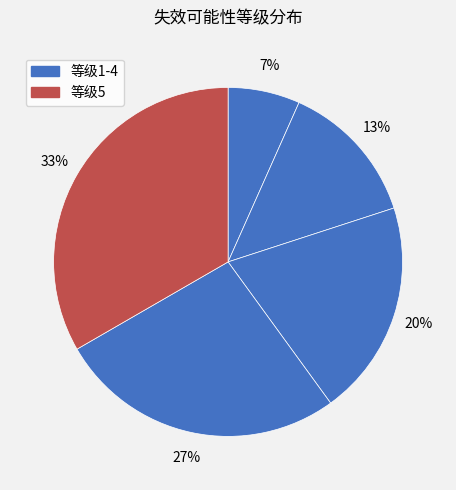

How many slices are in this pie chart?

5